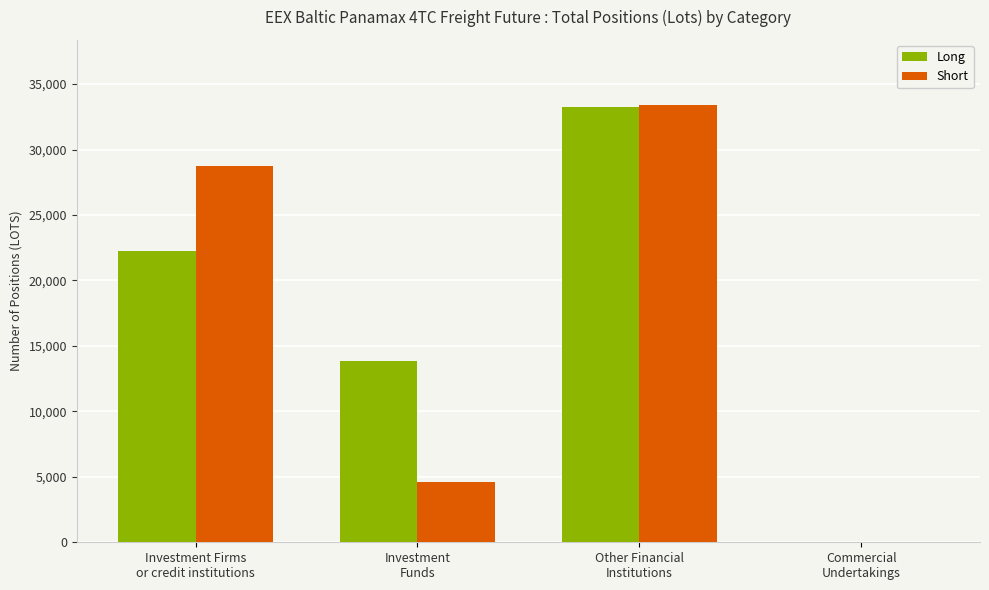

What is the maximum value shown in the chart?

33368.1